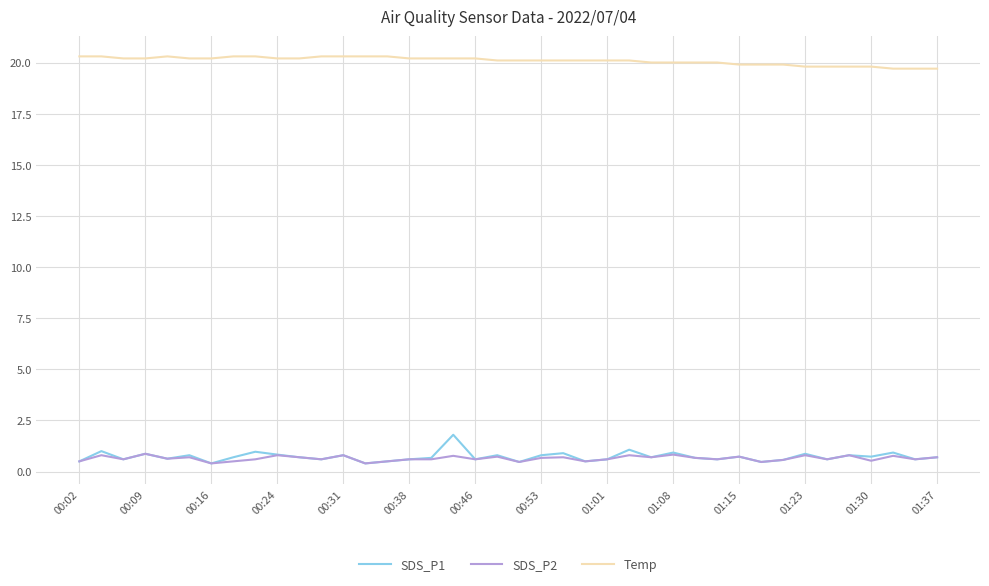

What is the smallest value displayed?

0.4